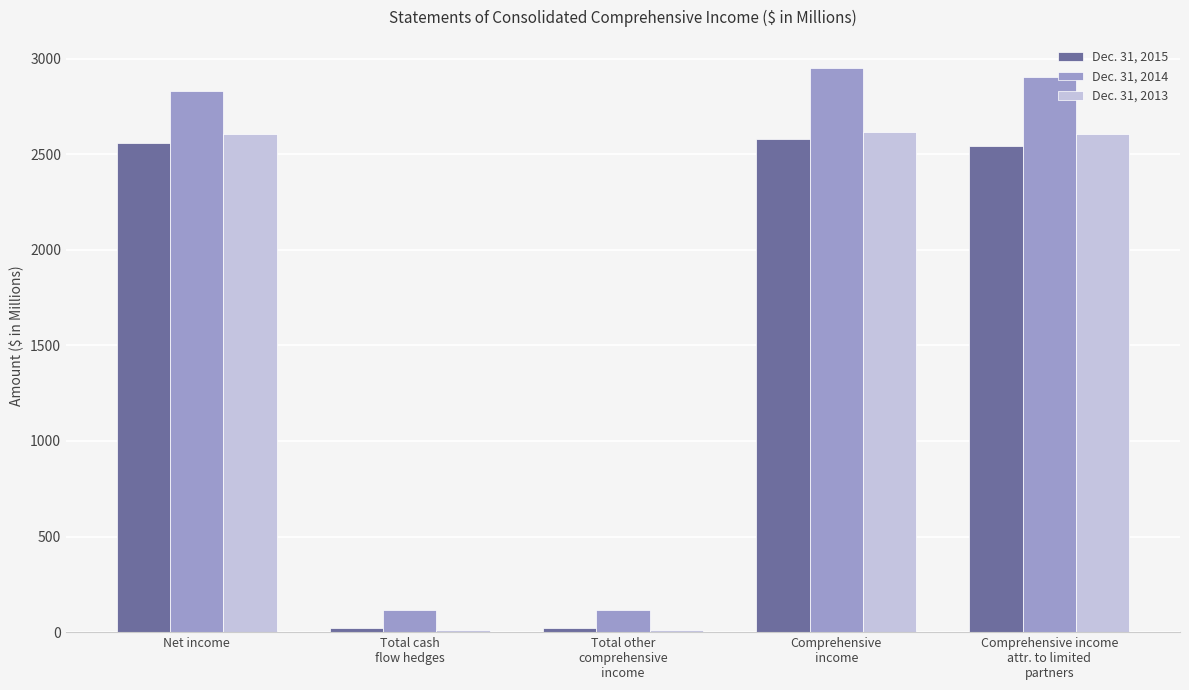

The value of Dec. 31, 2013 at Net income is 3974.0. True or false?

False